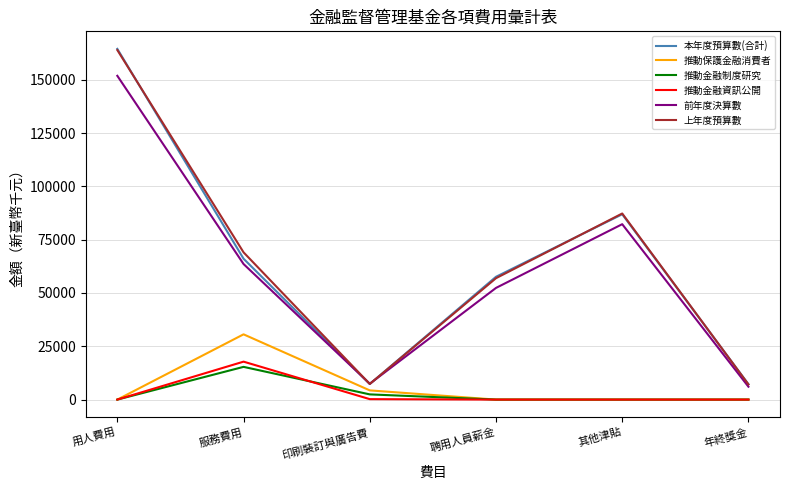

After their last crossing, which series has the higher values: 上年度預算數 or 本年度預算數(合計)?

本年度預算數(合計)